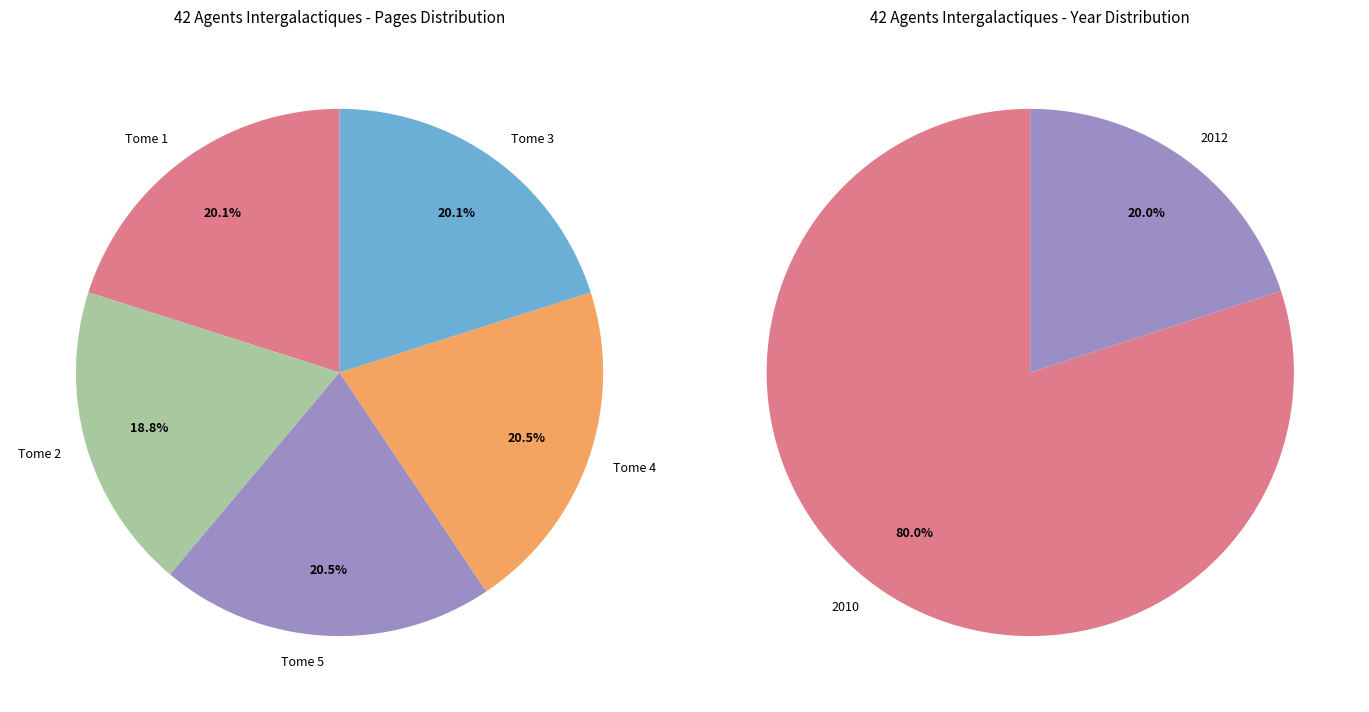

To the nearest percent, what is the difference between the largest and smallest slice percentages?

2%